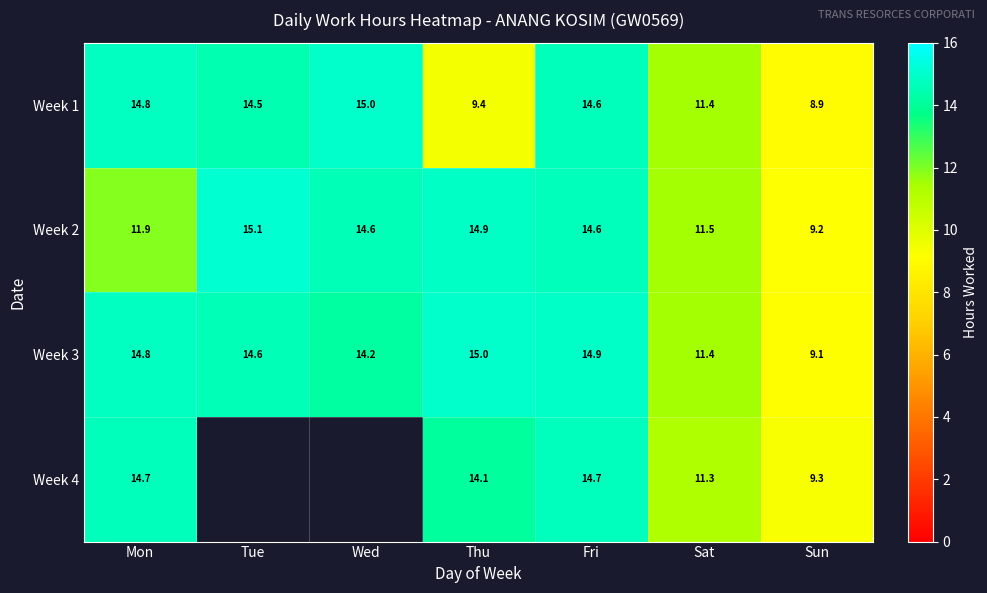

List the labels in order of Week 3 value, largest first.

Thu, Fri, Mon, Tue, Wed, Sat, Sun